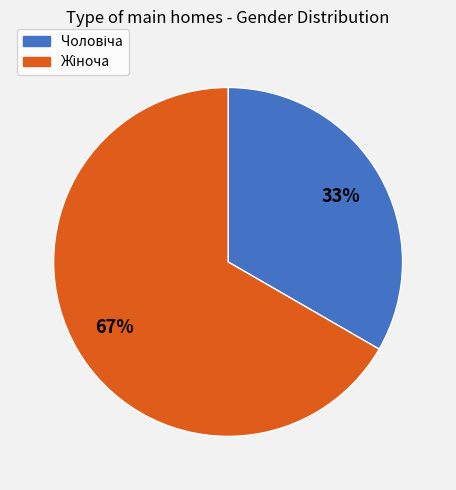

Does any single category account for the majority?

Yes